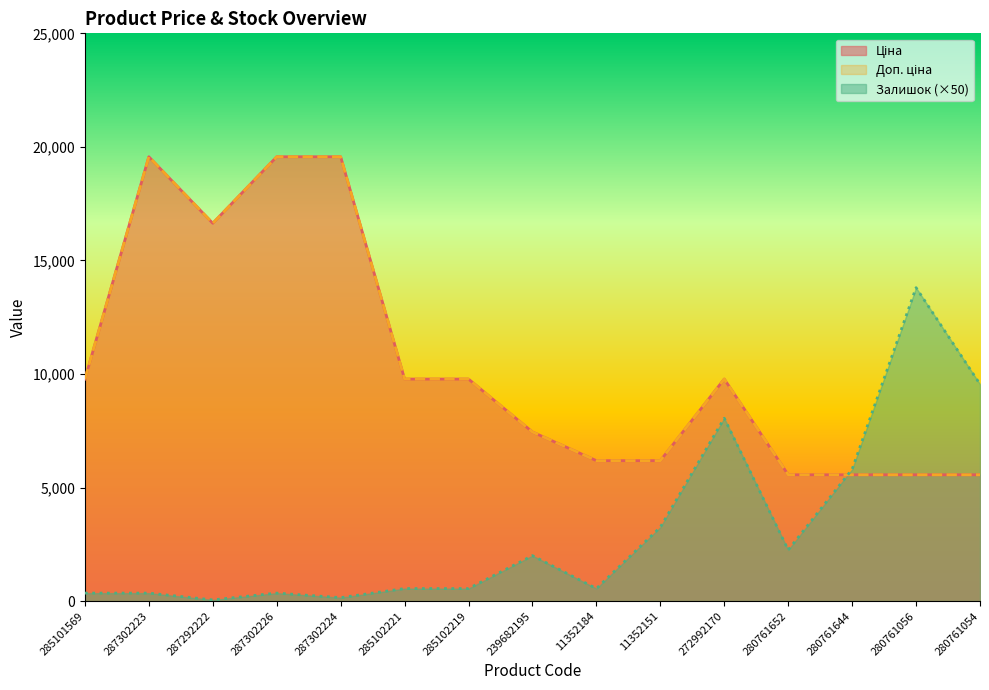

Does the chart have visible grid lines?

No